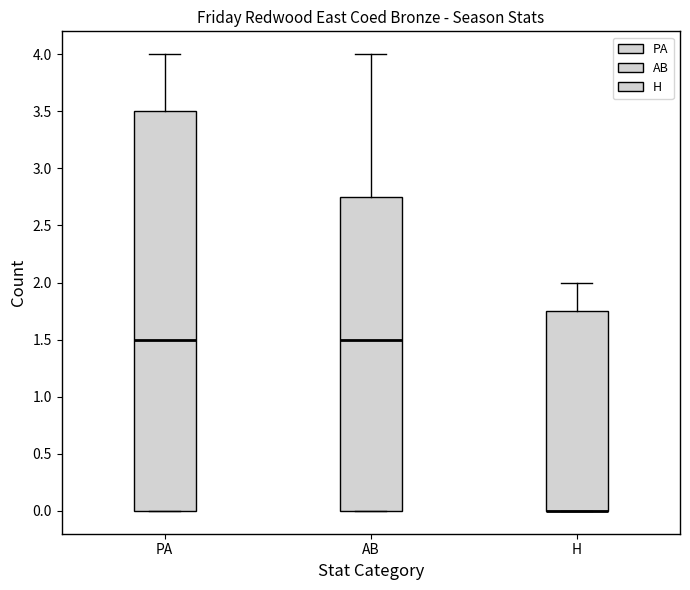

Where is the upper edge of the box for PA on the y-axis? The values are not printed on the chart, so give them approximately, as read against the axis.

3.50